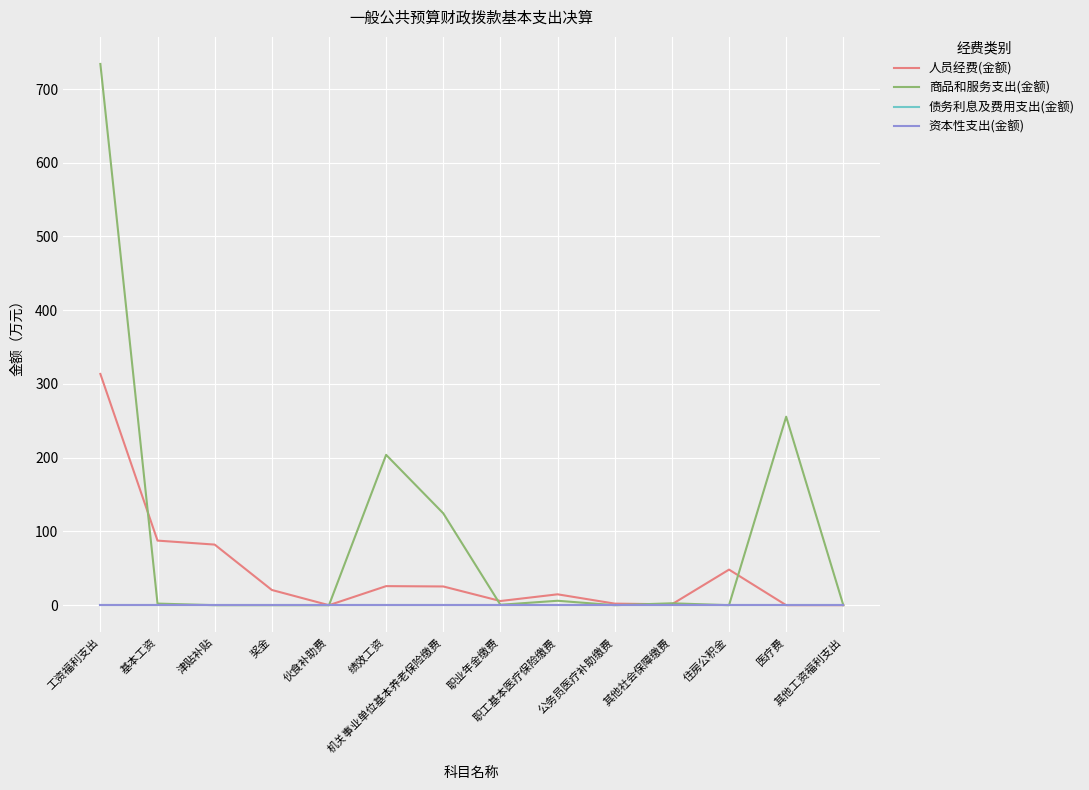

Does the chart display data point markers on the line(s)?

No